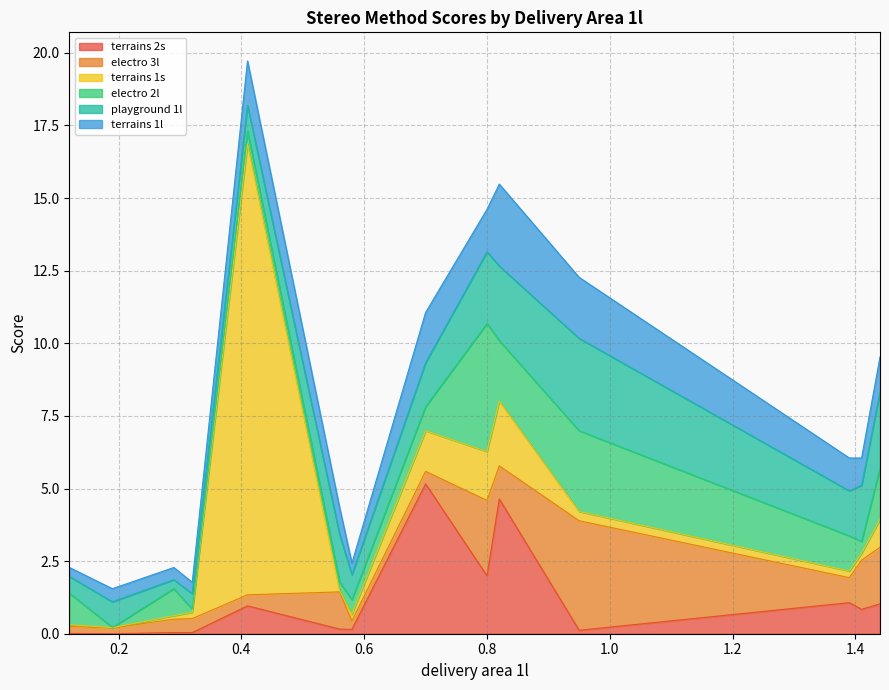

What is the maximum value for terrains 2s?

5.2